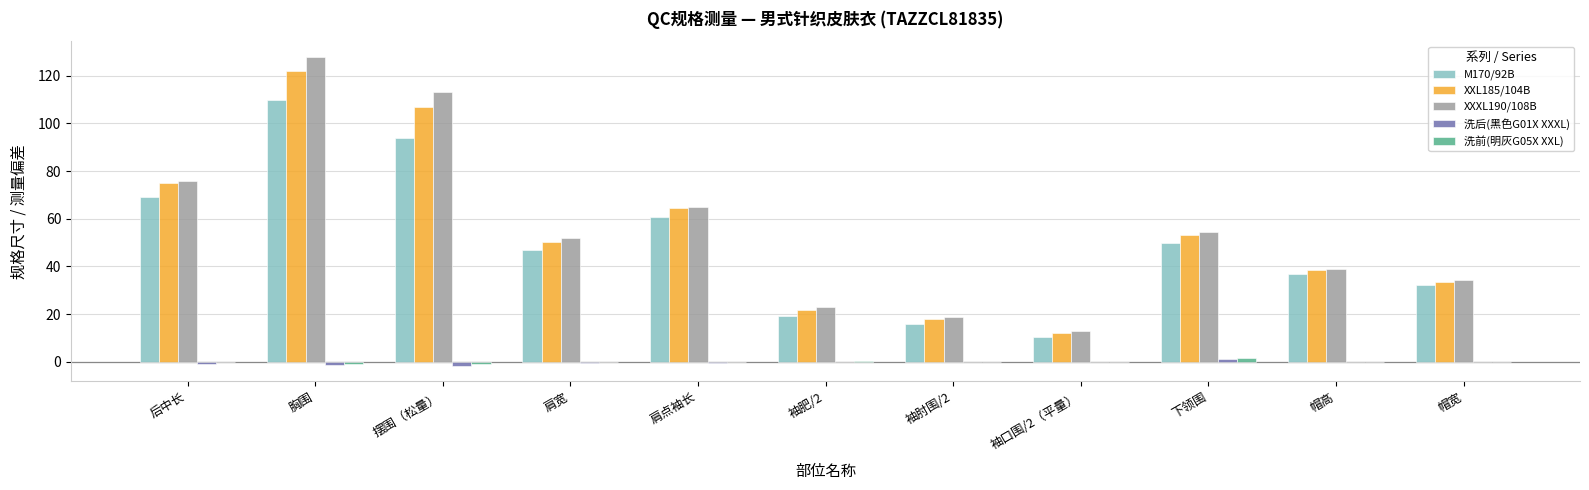

At which category is the sum across all series the highest?

胸围